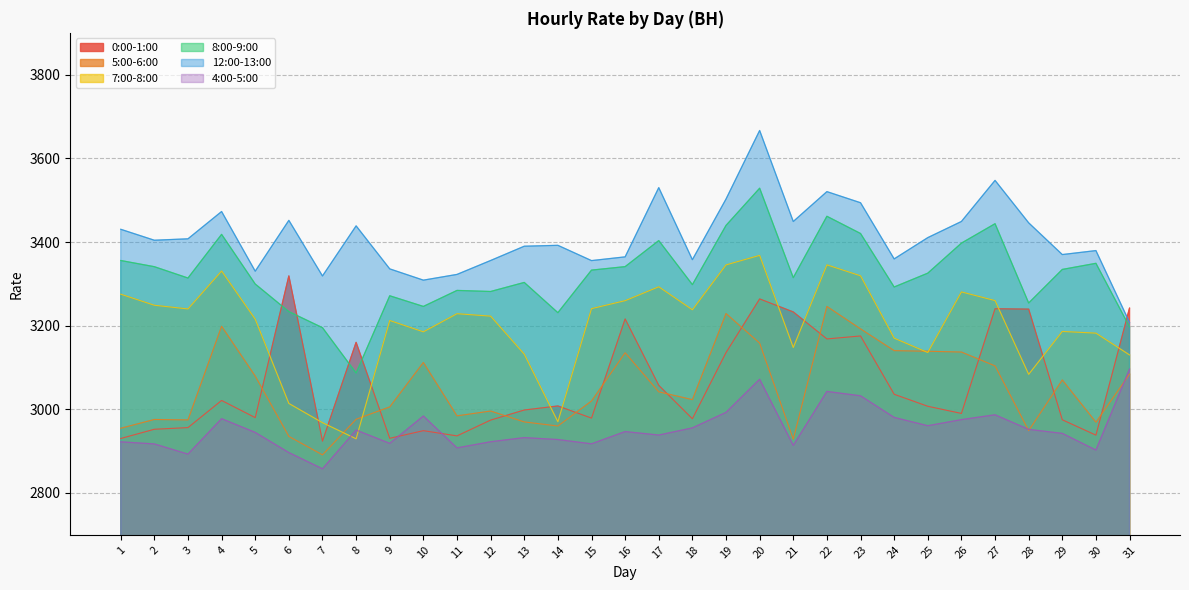

Reading left to right, what are all the values shown in this chart?

0:00-1:00: 2930.2	2952.3	2956.3	3021.2	2980.1	3318.9	2923.9	3160.0	2930.7	2948.9	2936.5	2974.2	2998.3	3008.0	2979.0	3216.1	3057.3	2977.4	3135.6	3263.9	3232.7	3168.3	3175.4	3036.0	3007.2	2990.2	3240.4	3239.5	2974.9	2938.2	3242.0
5:00-6:00: 2954.7	2975.7	2974.7	3198.6	3079.4	2935.3	2891.1	2976.2	3005.7	3112.0	2984.4	2995.9	2969.9	2960.1	3019.8	3135.3	3041.8	3023.1	3228.9	3158.2	2928.5	3246.0	3192.3	3140.3	3138.8	3136.9	3103.8	2949.1	3070.2	2969.2	3084.3
7:00-8:00: 3275.3	3248.8	3240.0	3330.6	3215.5	3014.0	2968.1	2929.5	3212.4	3185.2	3228.6	3222.8	3131.8	2970.2	3240.7	3259.8	3293.0	3238.0	3345.3	3368.1	3147.8	3345.4	3319.2	3170.1	3135.8	3280.7	3259.9	3083.6	3186.2	3182.1	3130.0
8:00-9:00: 3355.8	3341.0	3313.9	3418.3	3299.6	3233.6	3195.2	3086.7	3271.5	3246.0	3284.3	3281.7	3303.3	3231.0	3332.8	3341.1	3403.4	3298.1	3439.7	3528.6	3314.7	3461.5	3420.3	3292.4	3325.5	3397.3	3443.8	3254.2	3334.4	3349.1	3197.1
12:00-13:00: 3430.4	3404.2	3407.6	3472.9	3330.2	3451.8	3318.8	3438.6	3335.8	3308.8	3322.5	3355.8	3389.9	3392.1	3355.5	3364.5	3530.0	3357.7	3502.7	3666.6	3449.0	3520.4	3493.9	3359.6	3410.5	3449.1	3547.3	3445.8	3370.0	3379.5	3207.7
4:00-5:00: 2922.3	2917.2	2892.9	2977.6	2944.8	2896.6	2857.8	2950.5	2918.6	2984.0	2907.8	2922.5	2932.4	2927.8	2917.5	2946.8	2938.5	2955.6	2992.7	3071.8	2913.8	3042.8	3032.3	2980.6	2960.8	2975.4	2986.9	2952.1	2942.5	2902.6	3096.3